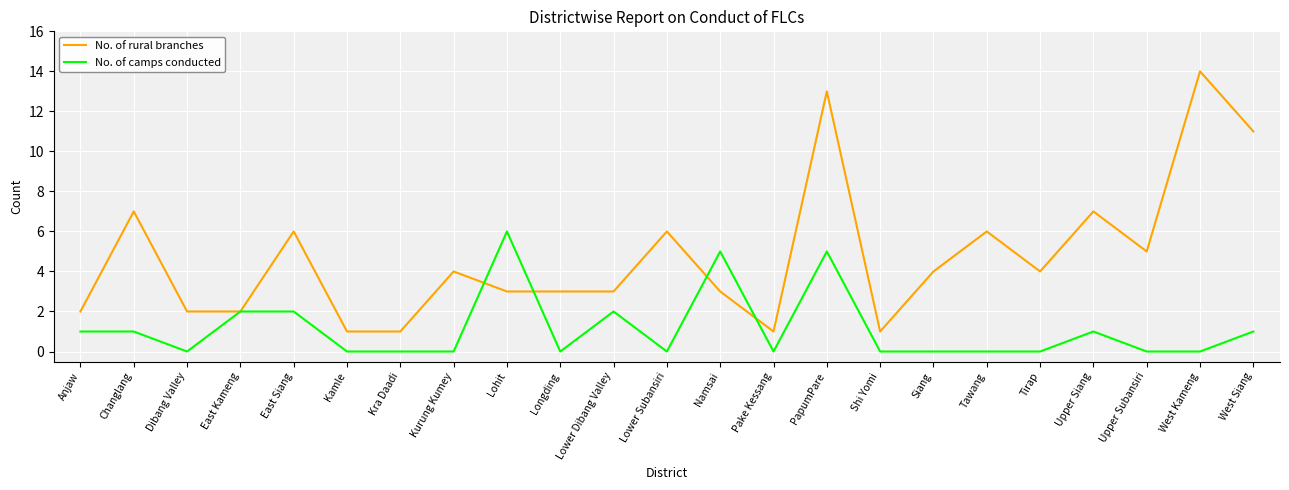

Between Changlang and West Siang, which series saw the biggest shift?

No. of rural branches